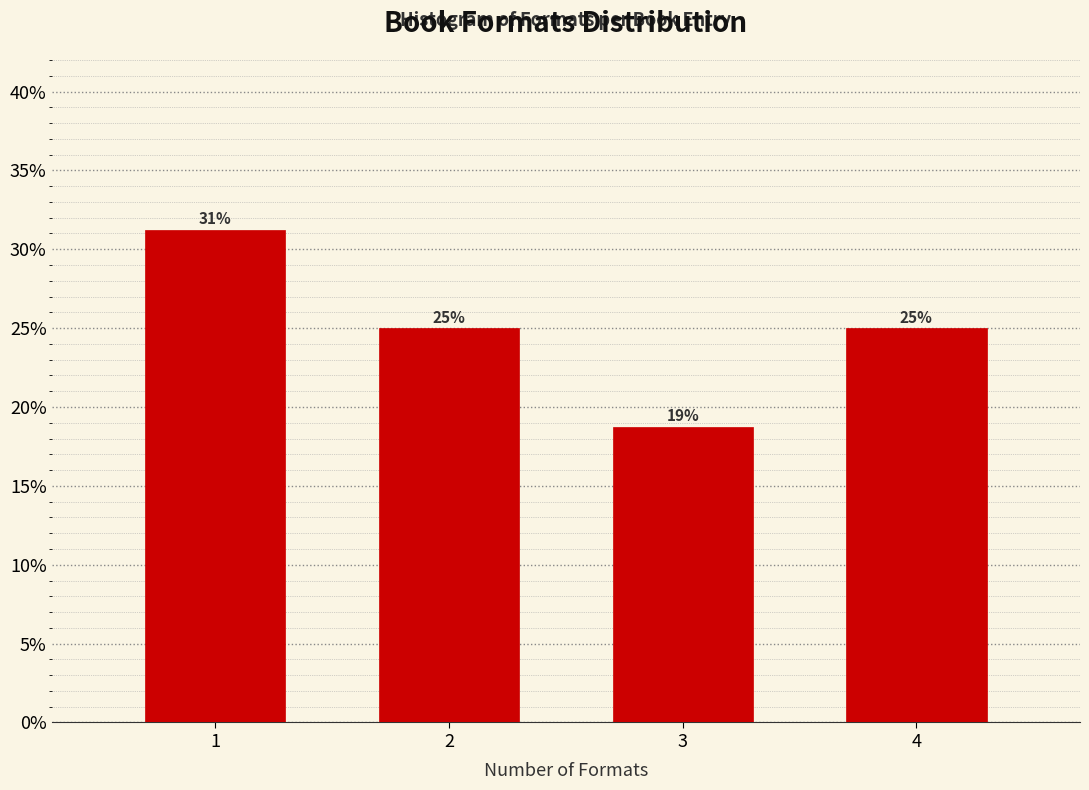

What is the sum of all values?

100.0